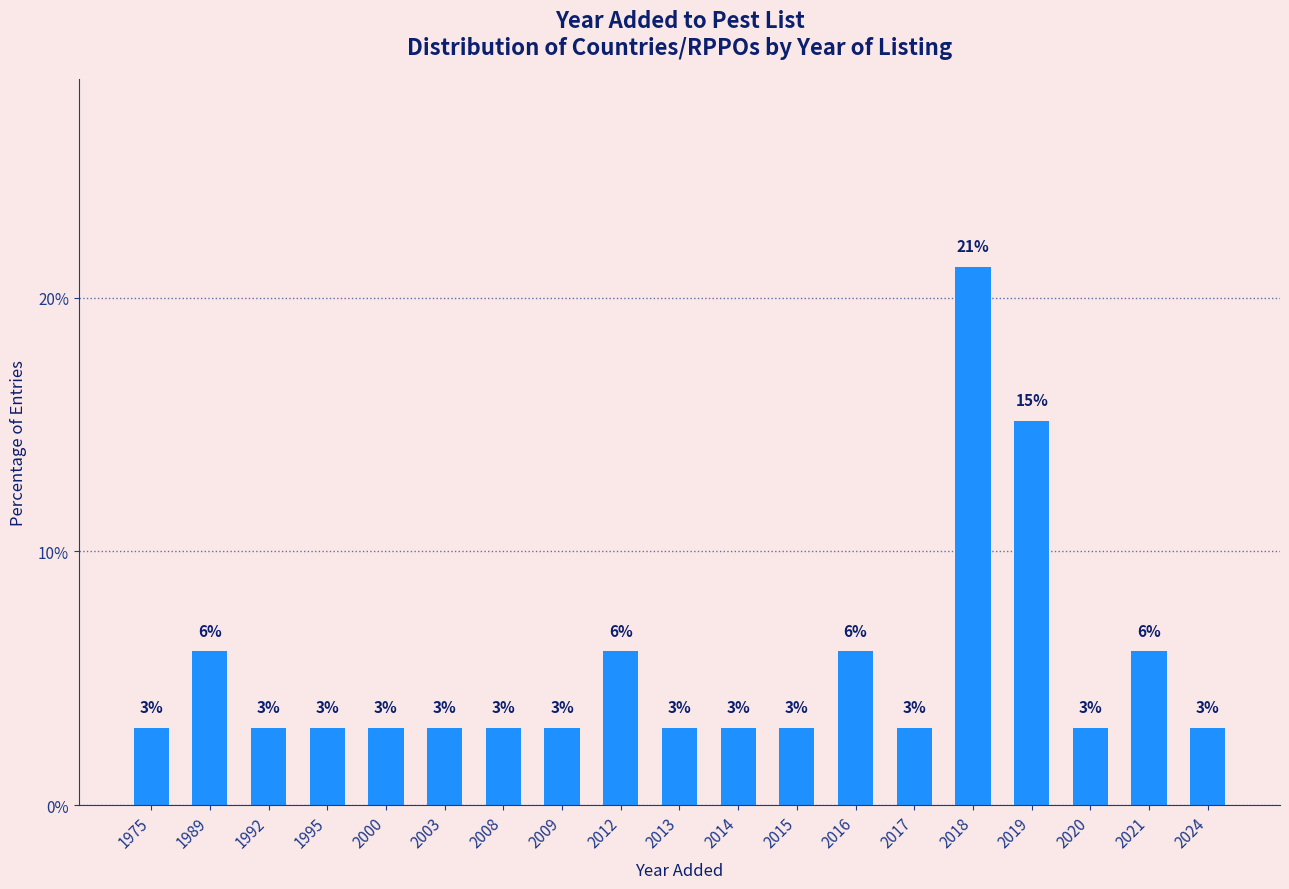

What value does the data have at 1995?

3.0